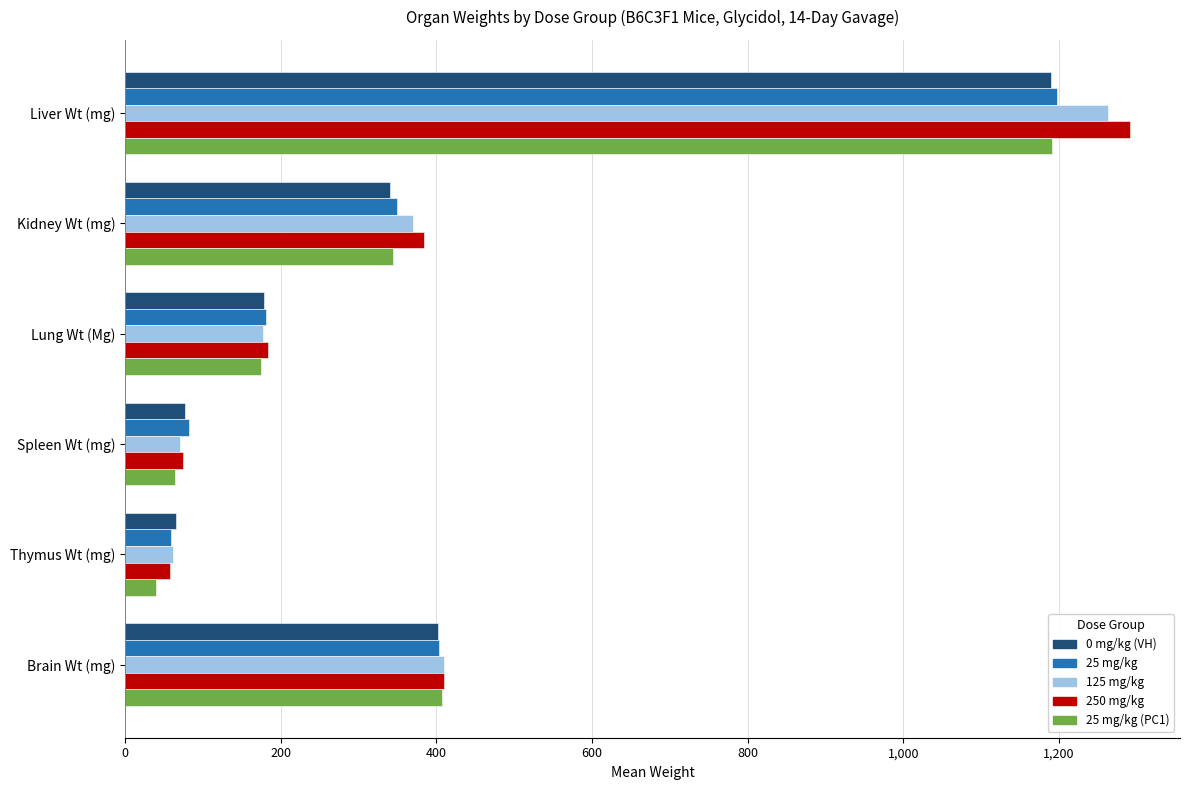

Is the value of 250 mg/kg at Liver Wt (mg) greater than the value of 0 mg/kg (VH) at Spleen Wt (mg)?

Yes